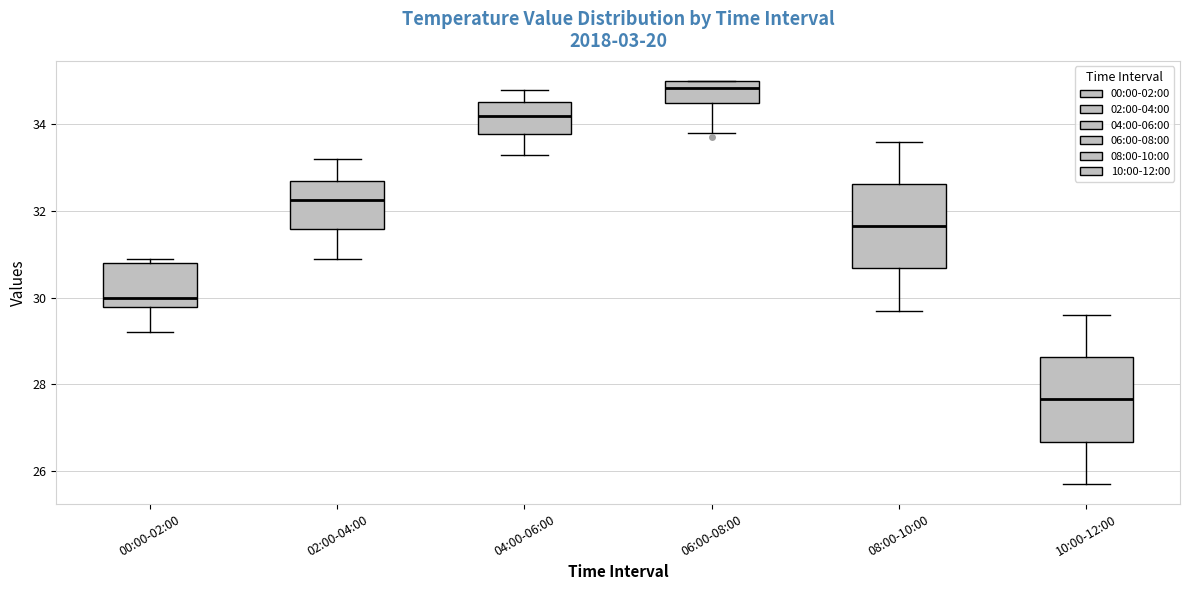

Reading left to right, read every box against the y-axis: the position of its median line, the range the box covers, and the ends of its whiskers. The values are not printed on the chart, so give them approximately, as read against the axis.

00:00-02:00: median 30.0, box 29.8 to 30.8, whiskers 29.2 to 31.0
02:00-04:00: median 32.2, box 31.6 to 32.8, whiskers 31.0 to 33.2
04:00-06:00: median 34.2, box 33.8 to 34.6, whiskers 33.4 to 34.8
06:00-08:00: median 34.8, box 34.6 to 35.0, whiskers 33.8 to 35.0
08:00-10:00: median 31.6, box 30.6 to 32.6, whiskers 29.8 to 33.6
10:00-12:00: median 27.6, box 26.6 to 28.6, whiskers 25.8 to 29.6